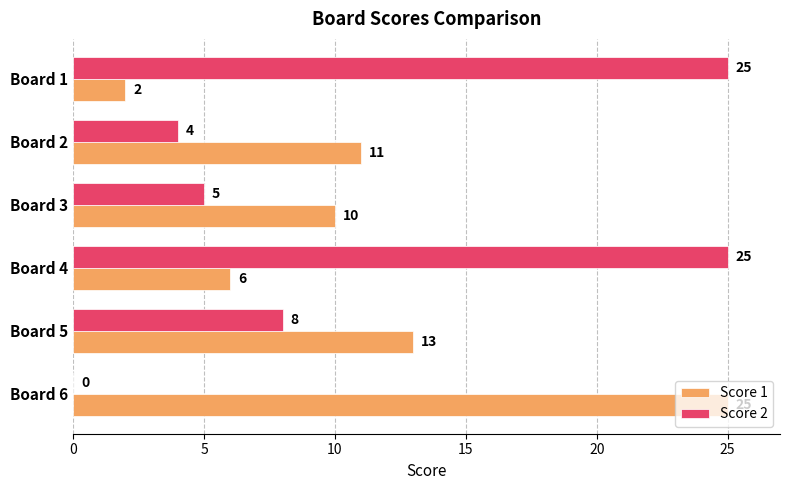

Is it true that Score 2 equals 13 at Board 5?

False